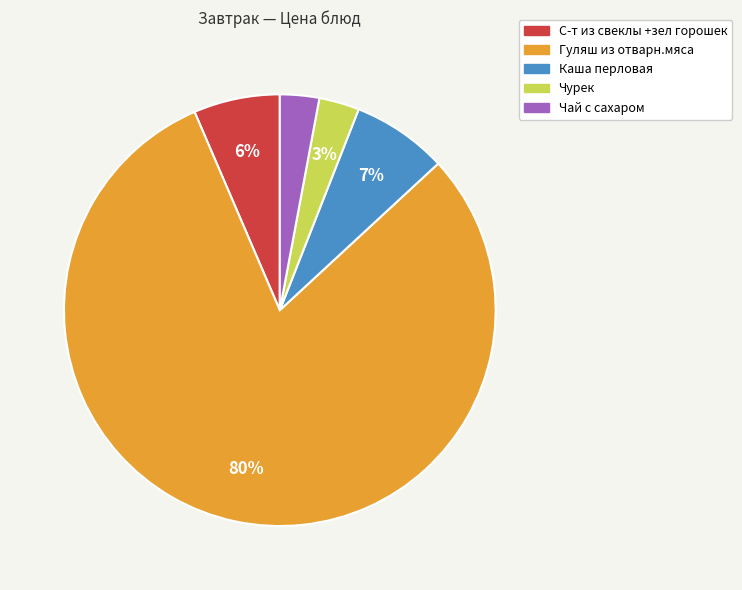

To the nearest percent, what is the difference between the Чурек and Каша перловая slice percentages?

4%